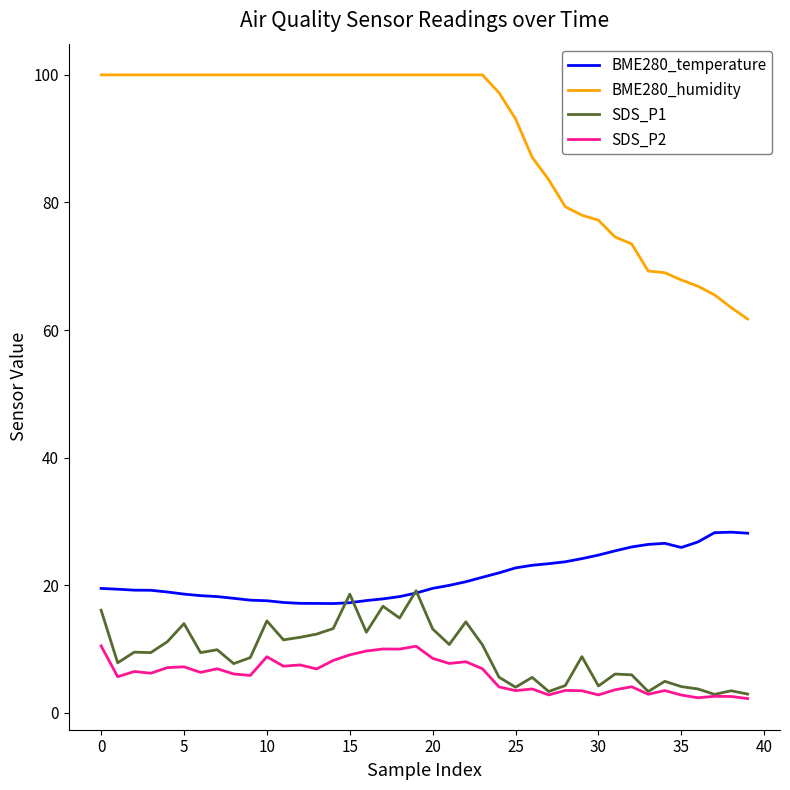

What is the greatest value displayed?

100.0